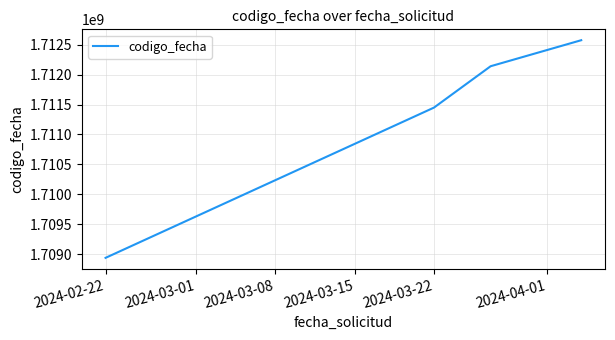

What is the greatest value displayed?

1712573630